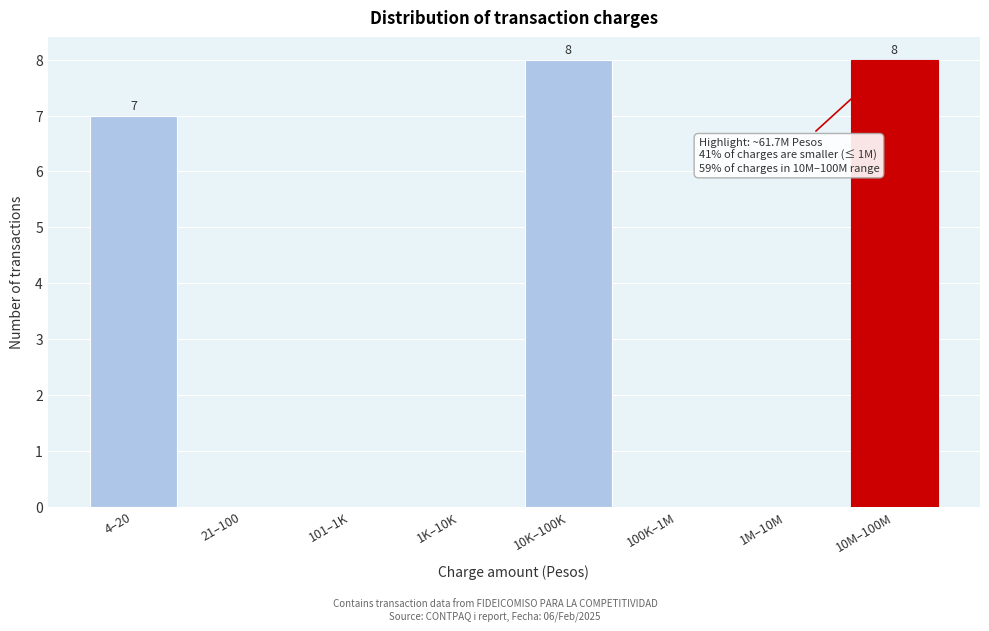

Reading left to right, extract all data points from this chart.

4–20=7	21–100=0	101–1K=0	1K–10K=0	10K–100K=8	100K–1M=0	1M–10M=0	10M–100M=8